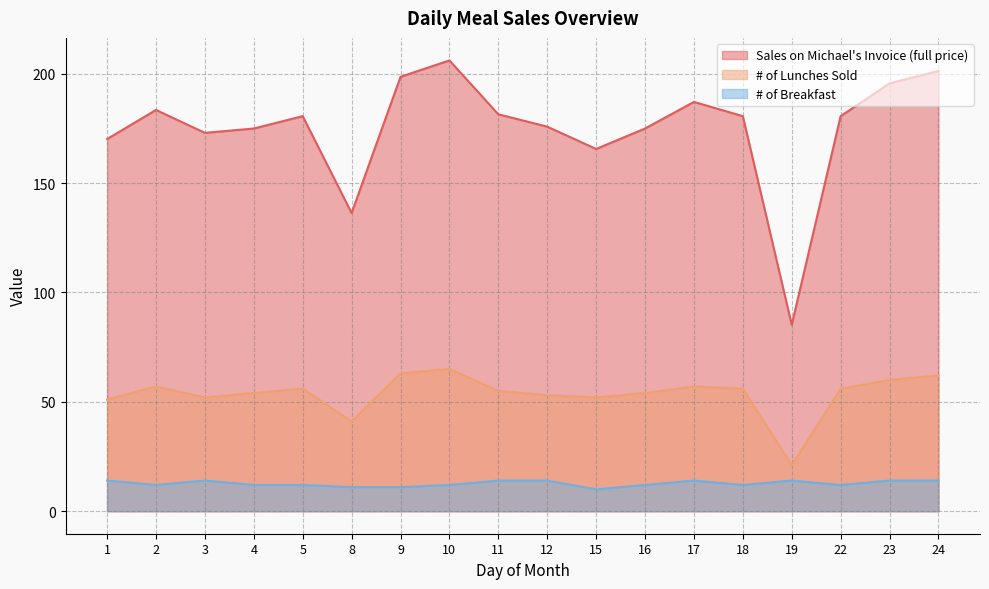

What is the approximate value of # of Breakfast at 12?

14.0